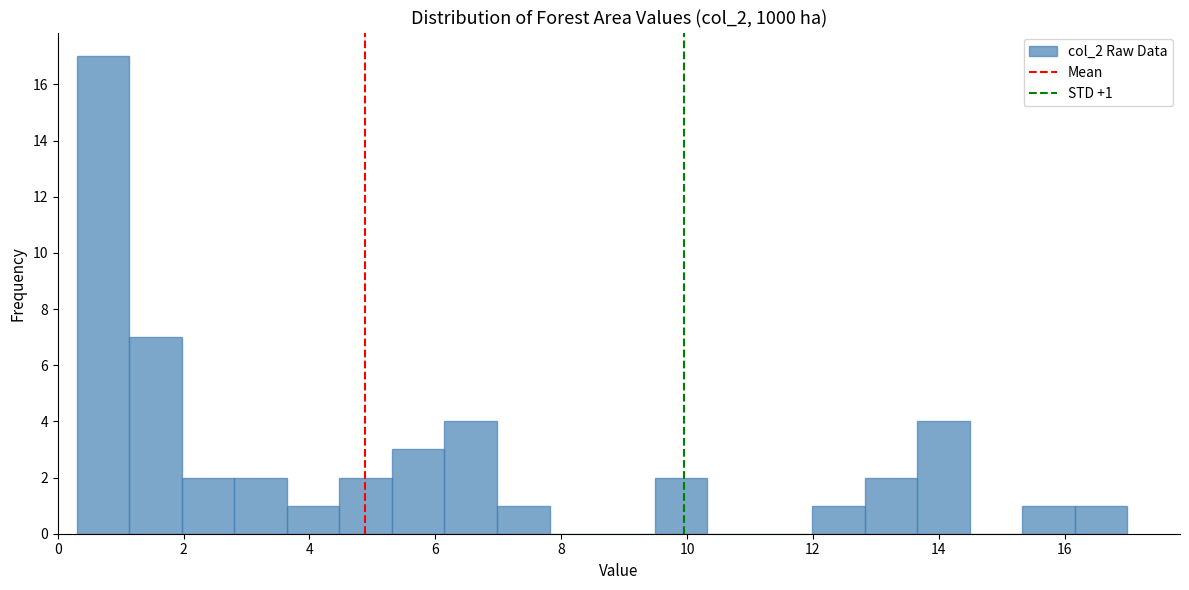

Which range on the x-axis has the tallest bar?

0.4 to 1.2